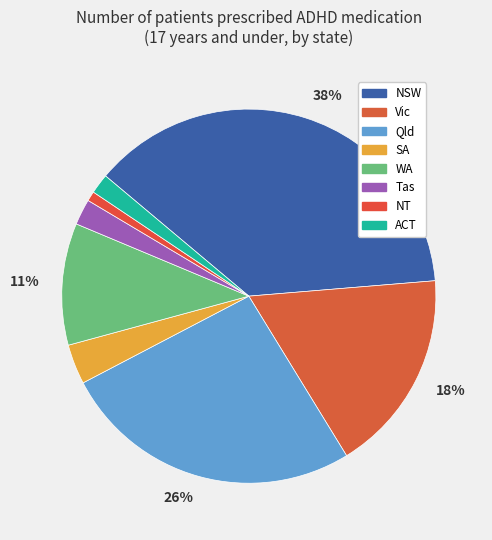

To the nearest percent, what is the average slice percentage?

12%